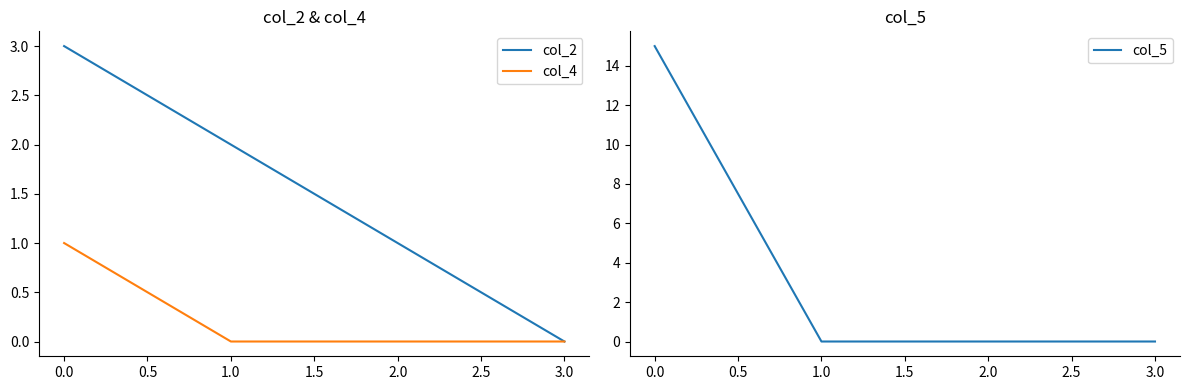

Rank the categories by col_2 value from highest to lowest.

0.0, 1.0, 2.0, 3.0